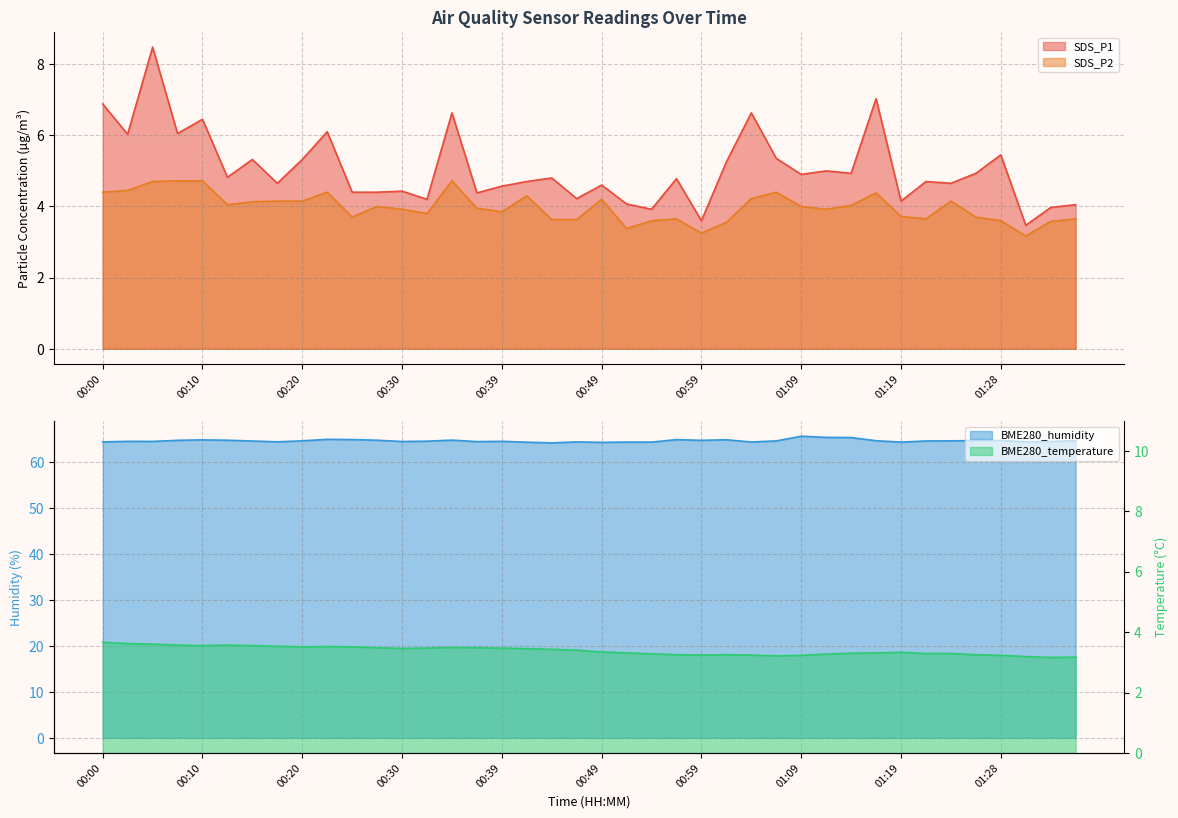

How many data points in SDS_P1 are above 4?

36